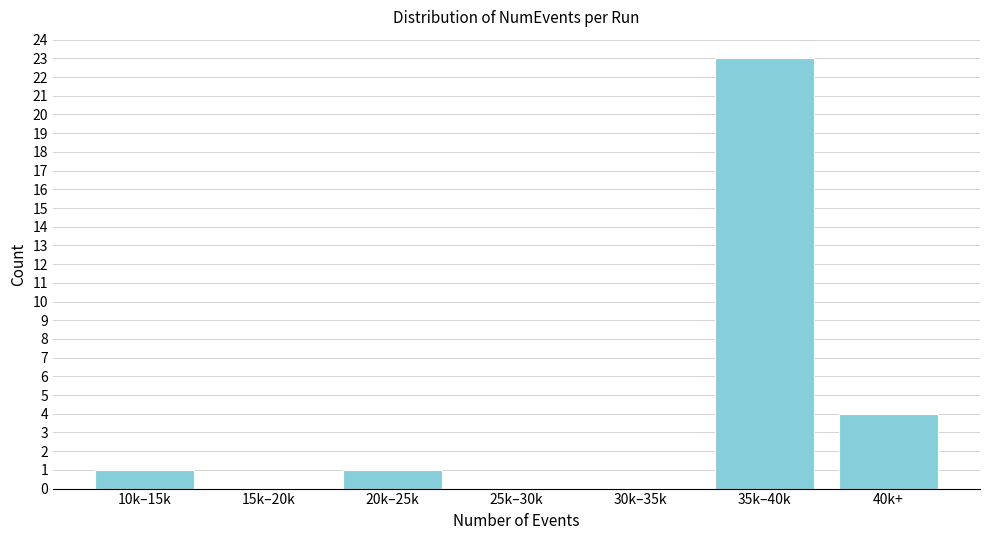

Reading right to left, list all the values displayed in this chart.

40k+=4	35k–40k=23	30k–35k=0	25k–30k=0	20k–25k=1	15k–20k=0	10k–15k=1